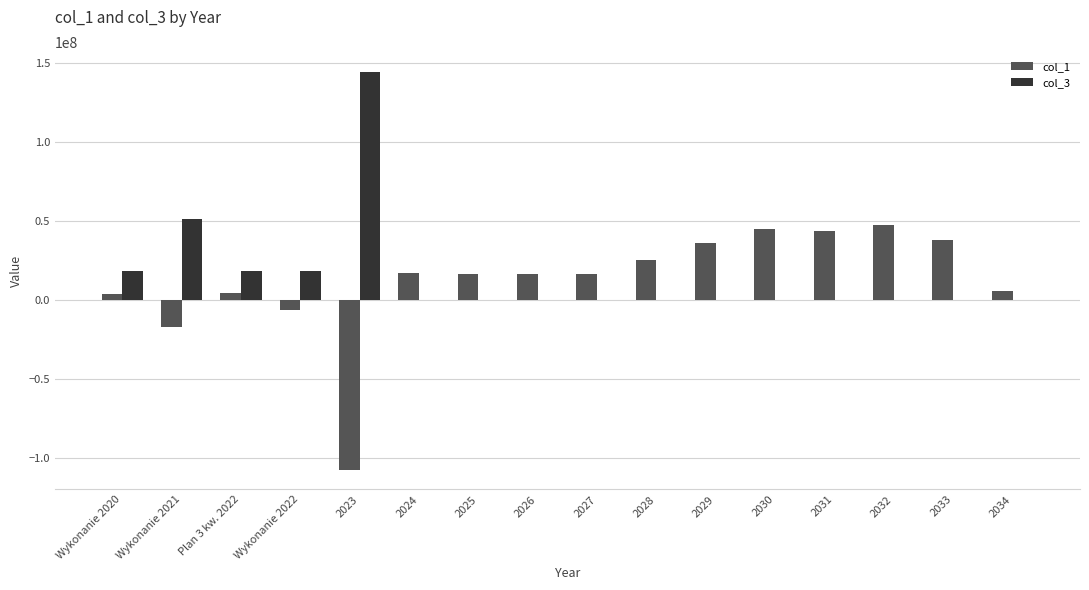

The value of col_3 at 2026 is 49773627.8. True or false?

False